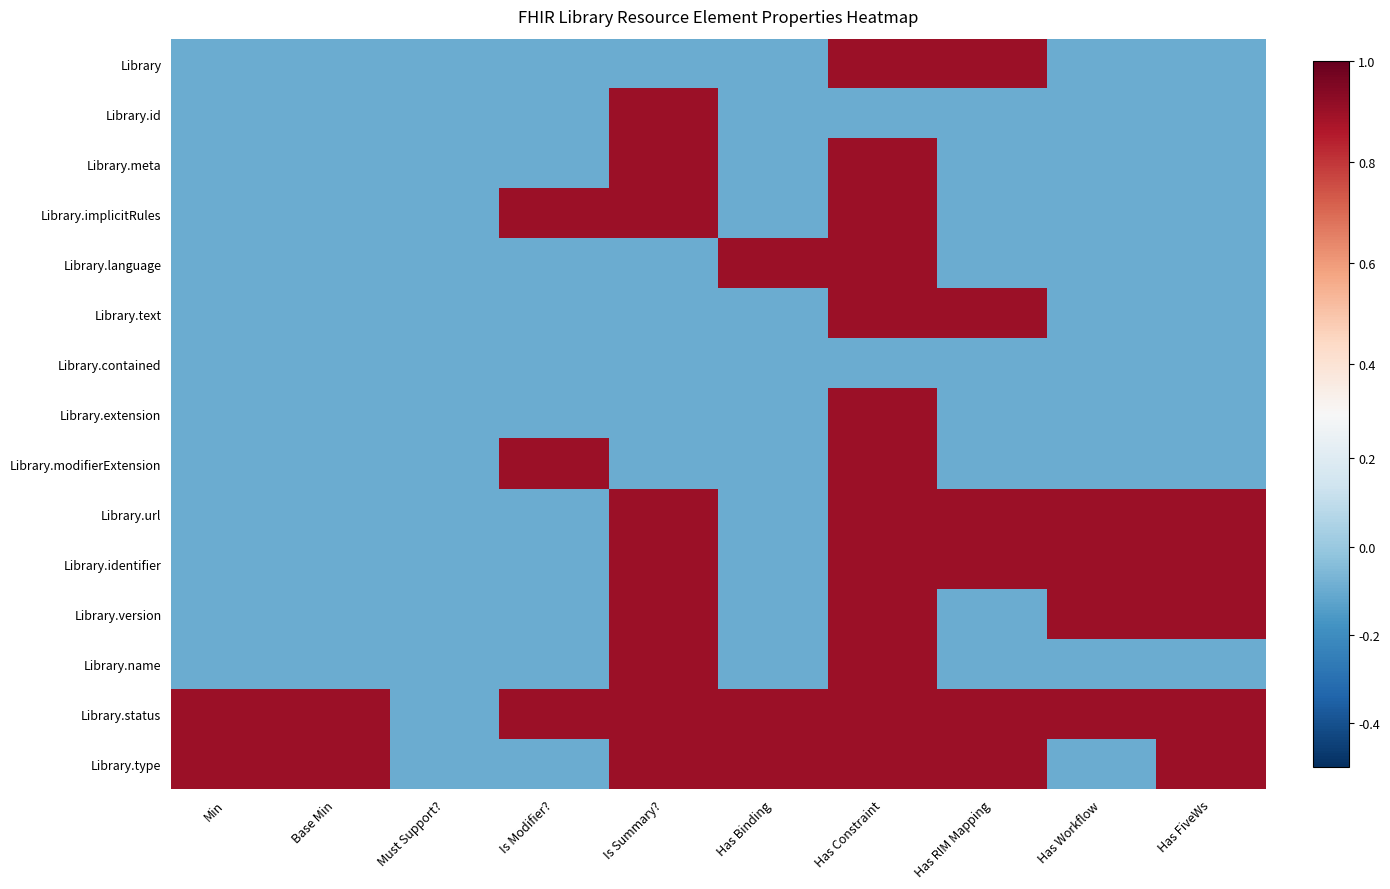

At how many categories does at least one series exceed 0?

9